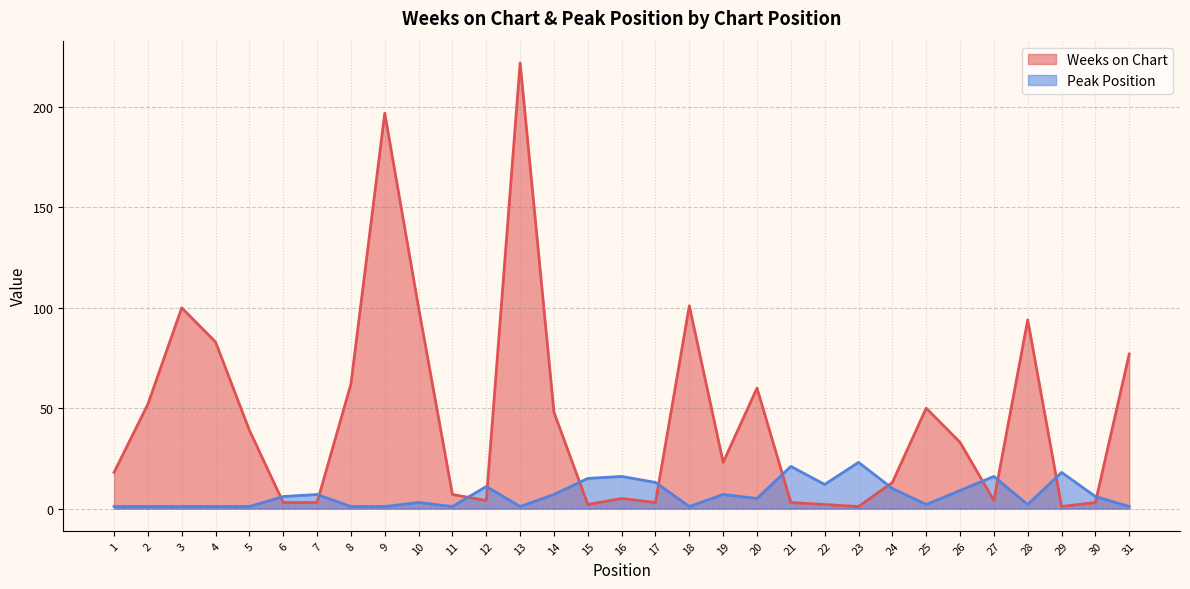

Which series ends up on top after the final intersection of Weeks on Chart and Peak Position?

Weeks on Chart